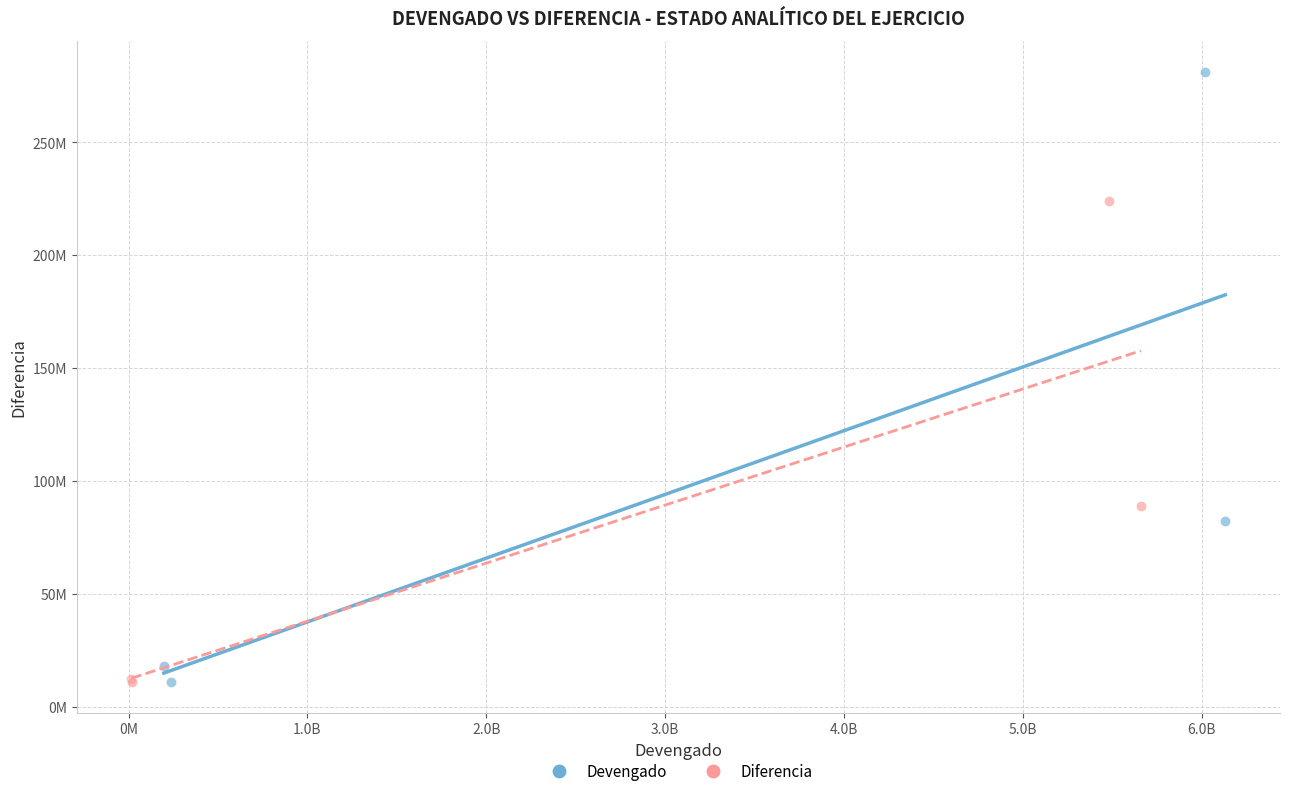

Which series has the widest spread of Y values?

Devengado